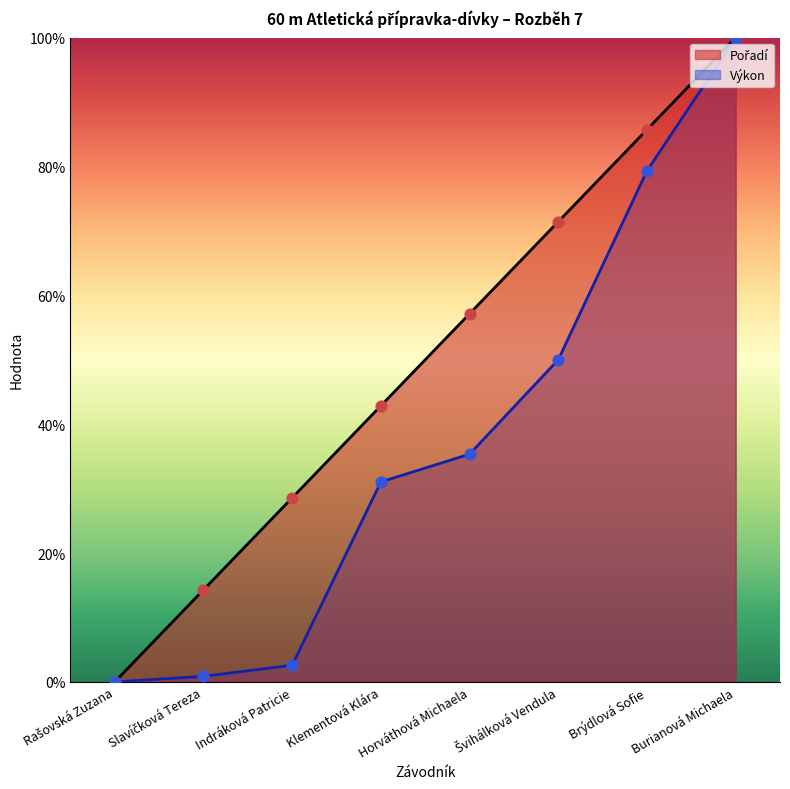

Which series has the largest Y range (max minus min)?

Pořadí